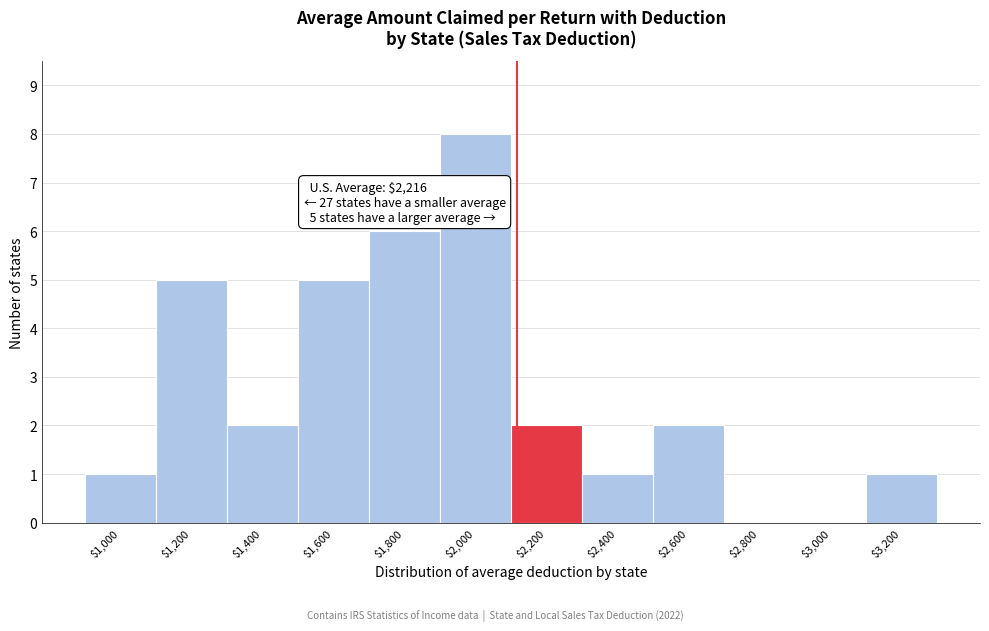

What is the maximum value shown in the chart?

8